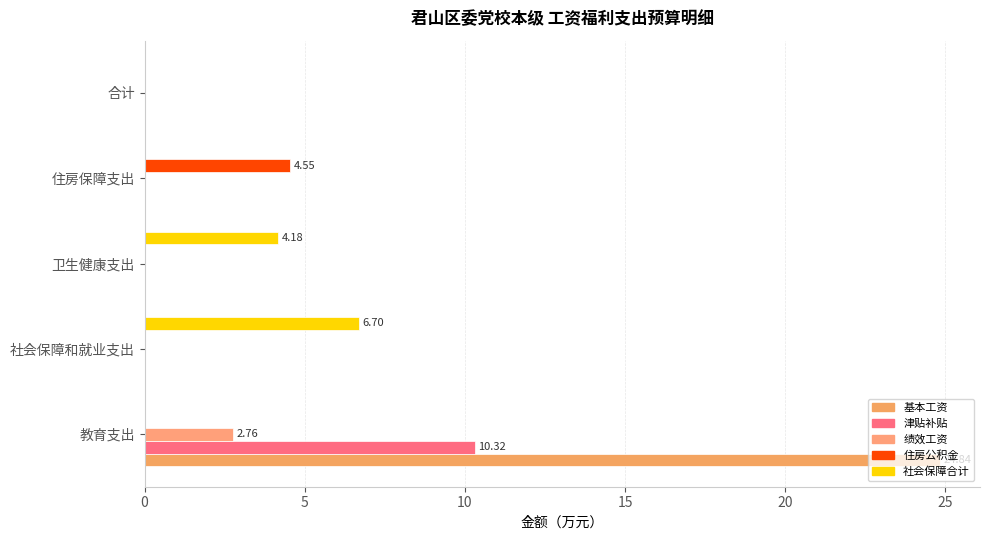

Which series has the largest total across all categories?

基本工资